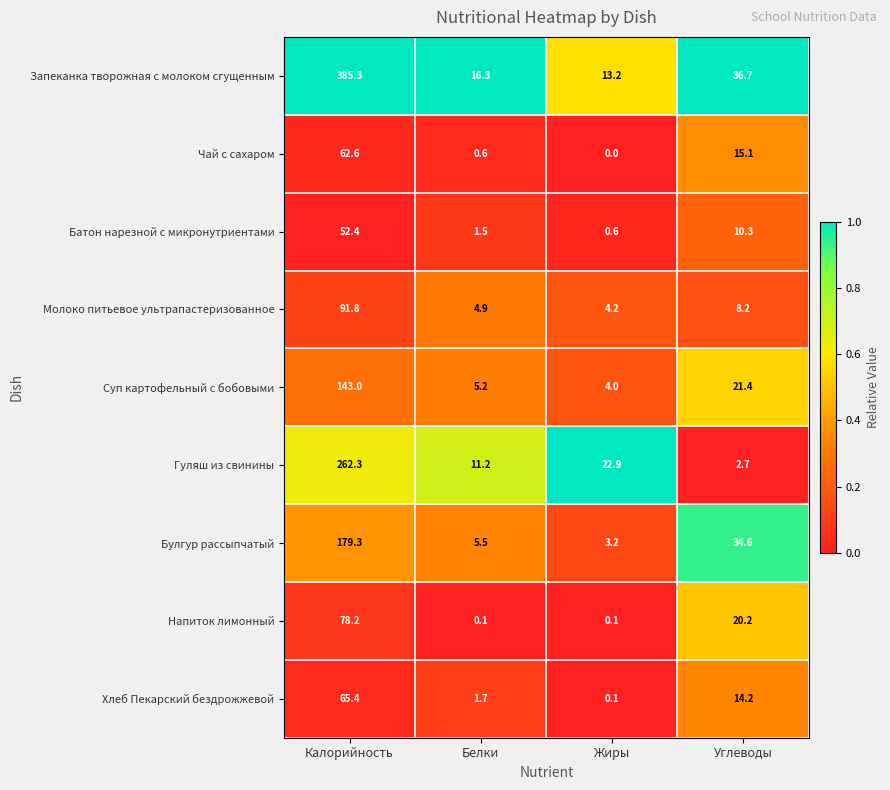

The value of Суп картофельный с бобовыми at Углеводы is 37.3. True or false?

False